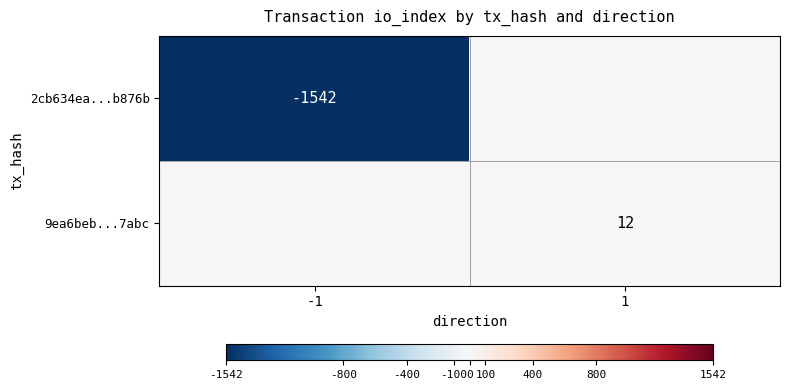

Is it true that 2cb634ea...b876b equals -2522 at -1?

False